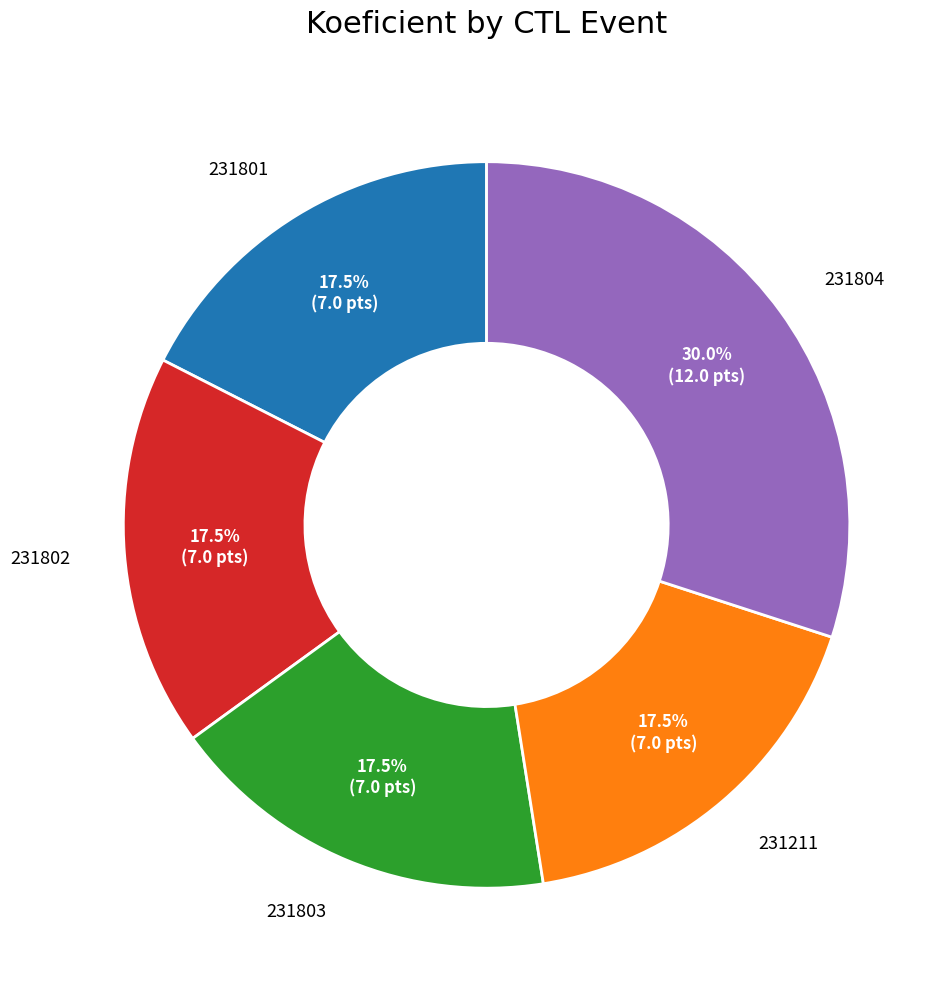

Is there any slice that represents more than half of the pie?

No